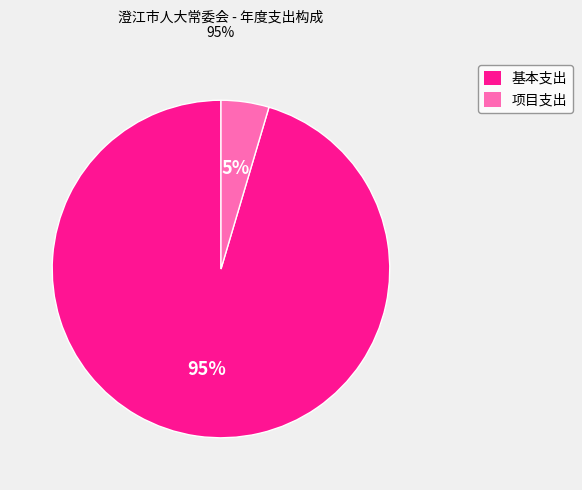

How many slices are in this pie chart?

2